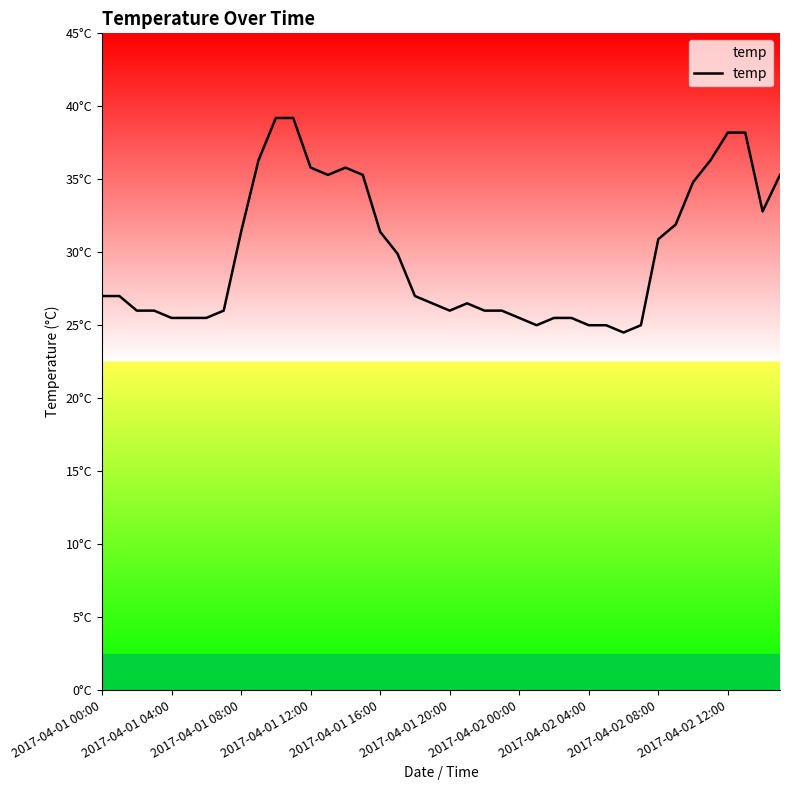

Is this an area chart (filled region under the line)?

Yes